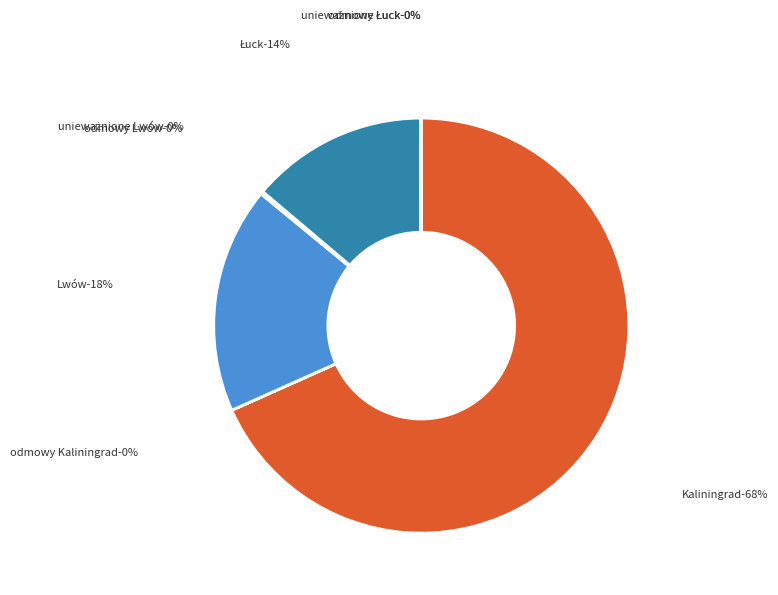

What is the smallest slice in the pie chart?

Odmowy wydania (Kaliningrad)